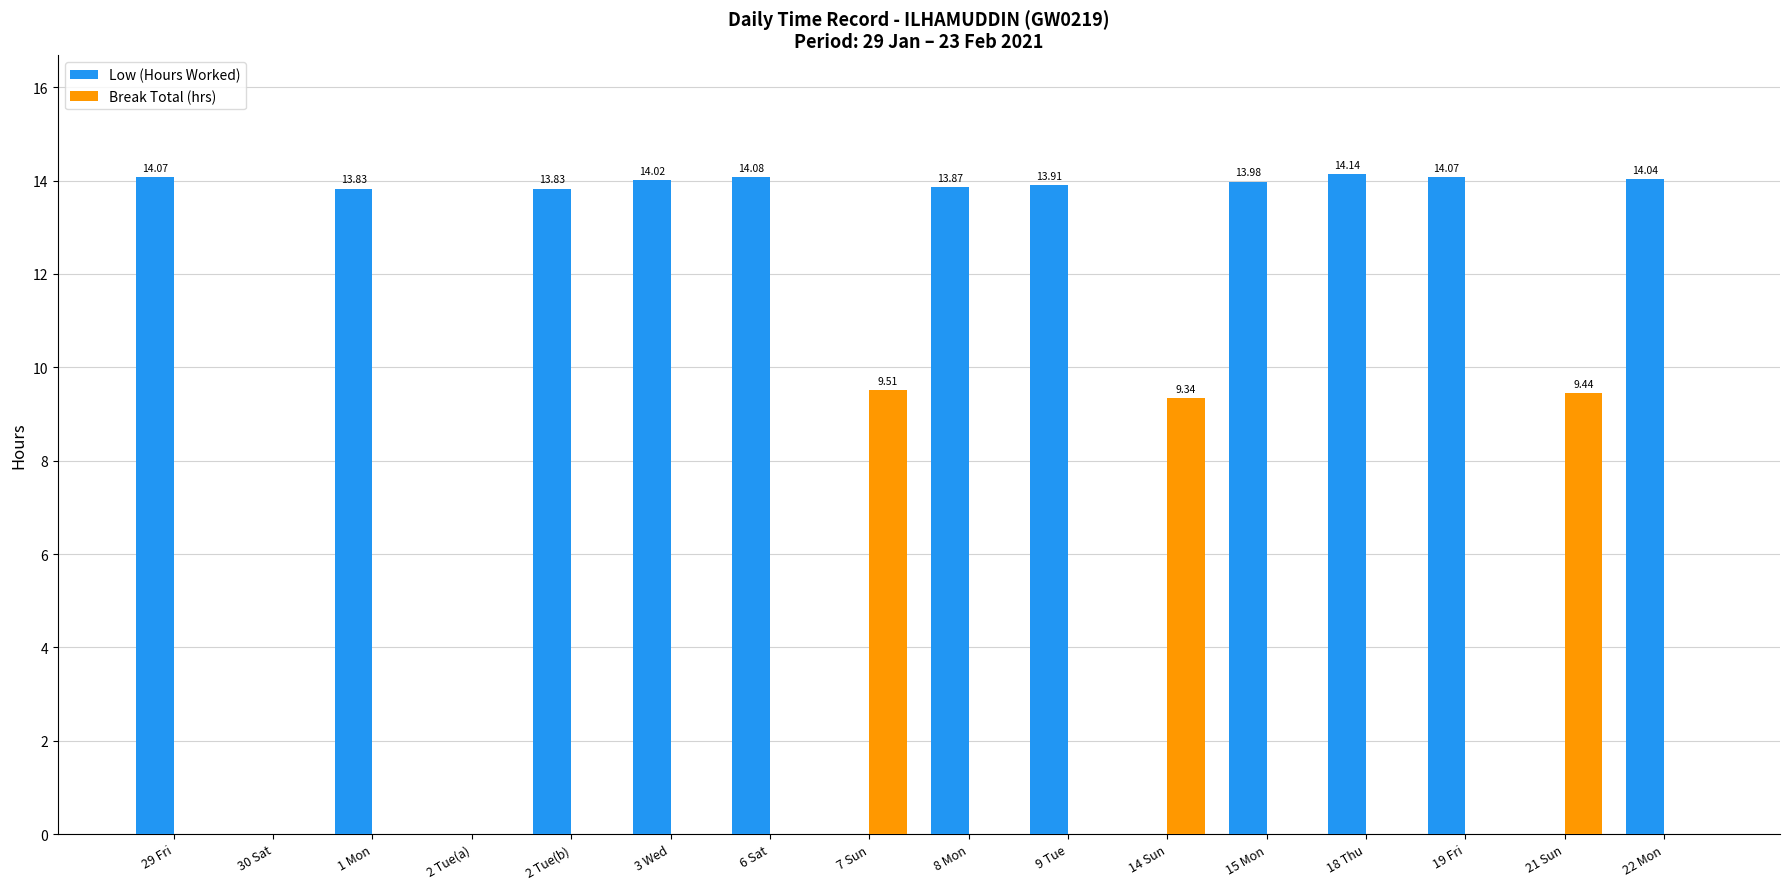

What is the total value across all series at 14 Sun?

9.3